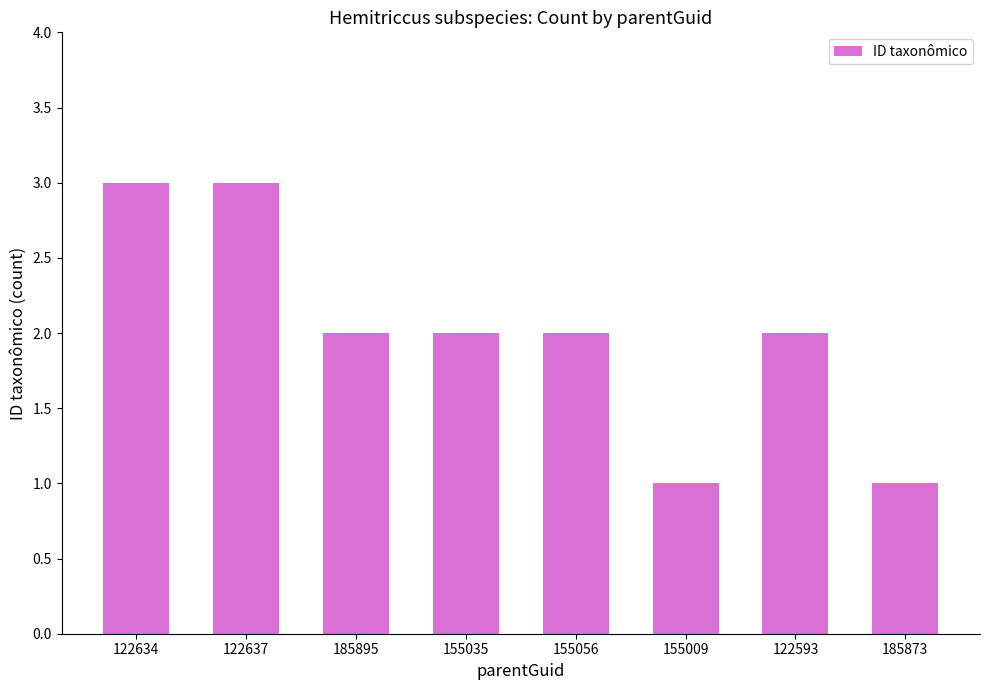

What is the label of the 1st bar from the right?

185873